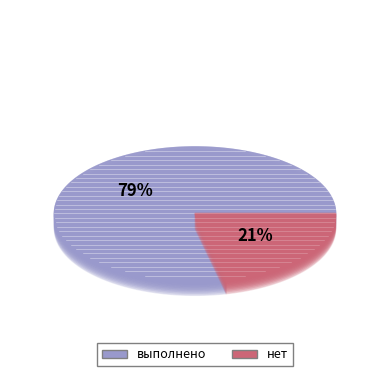

Does any single category account for the majority?

Yes